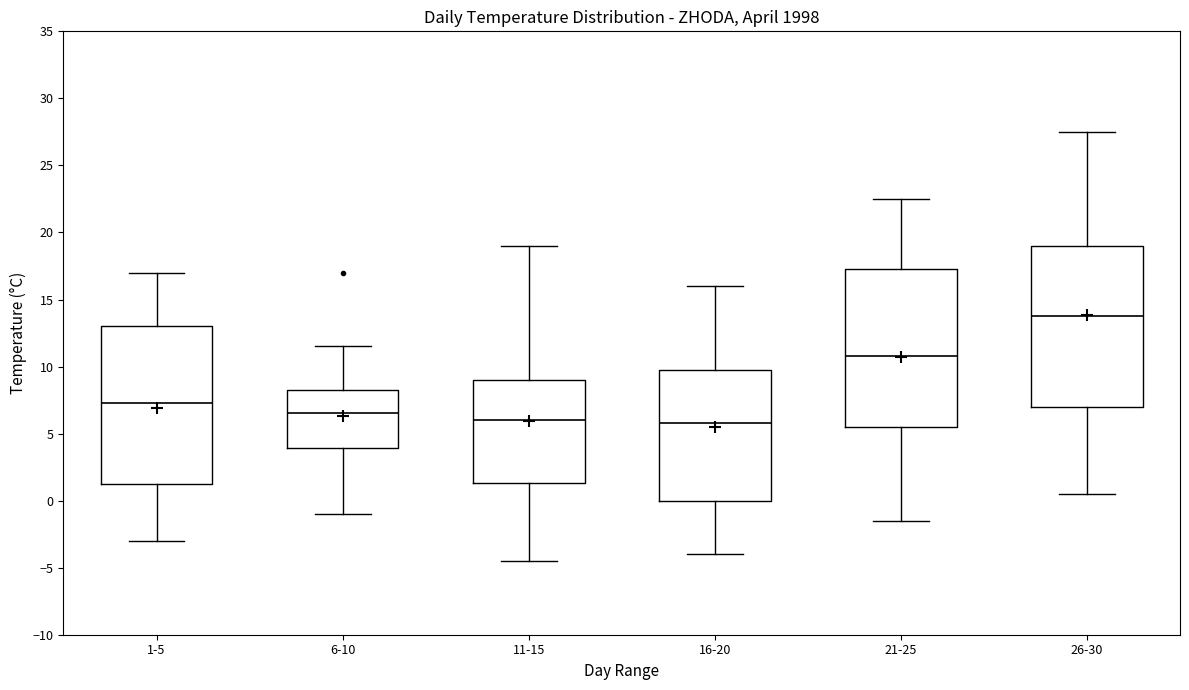

Reading left to right, transcribe this box plot: for each box, give where its median line is, the range the box spans, and where its two whiskers end, as read against the y-axis. The values are not printed on the chart, so give them approximately, as read against the axis.

1-5: median 7.5, box 1.5 to 13.0, whiskers -3.0 to 17.0
6-10: median 6.5, box 4.0 to 8.5, whiskers -1.0 to 11.5
11-15: median 6.0, box 1.5 to 9.0, whiskers -4.5 to 19.0
16-20: median 6.0, box 0.0 to 10.0, whiskers -4.0 to 16.0
21-25: median 11.0, box 5.5 to 17.5, whiskers -1.5 to 22.5
26-30: median 14.0, box 7.0 to 19.0, whiskers 0.5 to 27.5